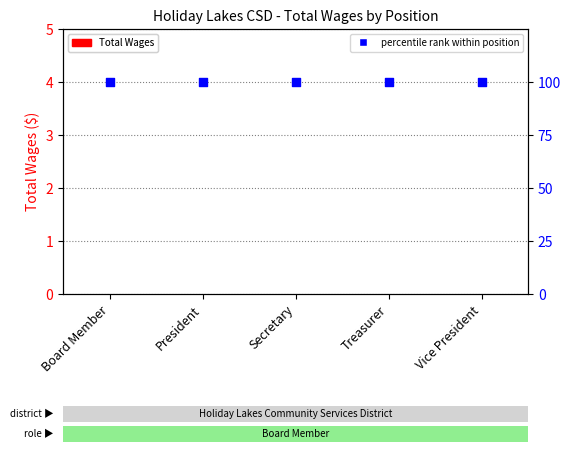

Which series has the largest total across all categories?

percentile rank within position